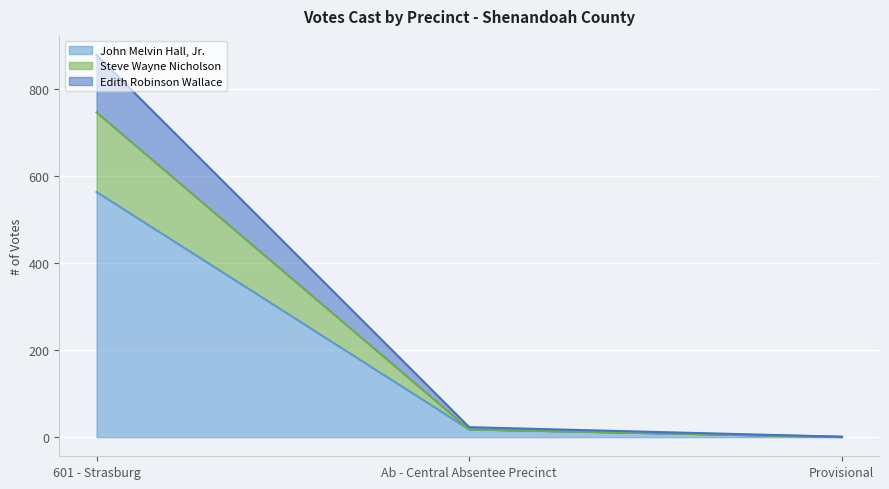

True or false: John Melvin Hall, Jr. has a value of 0 at Provisional.

True